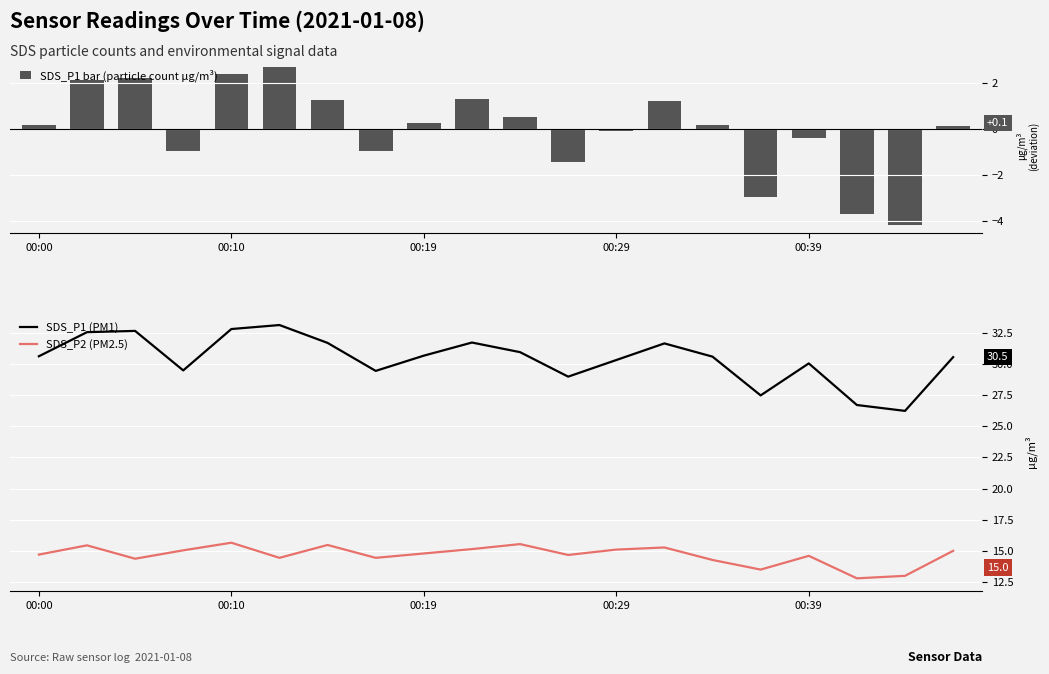

The value of SDS_P1 bar (particle count μg/m³) at 00:29 is -0.6. True or false?

False